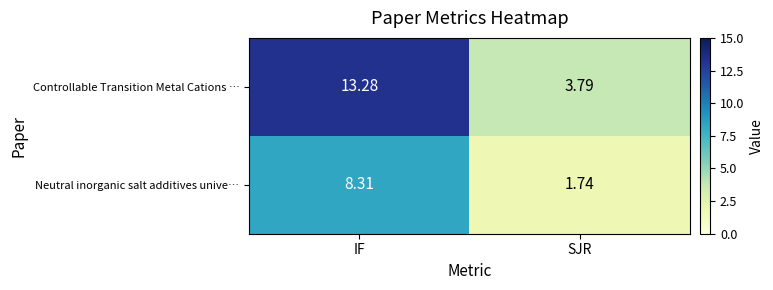

At how many categories does at least one series exceed 6?

1